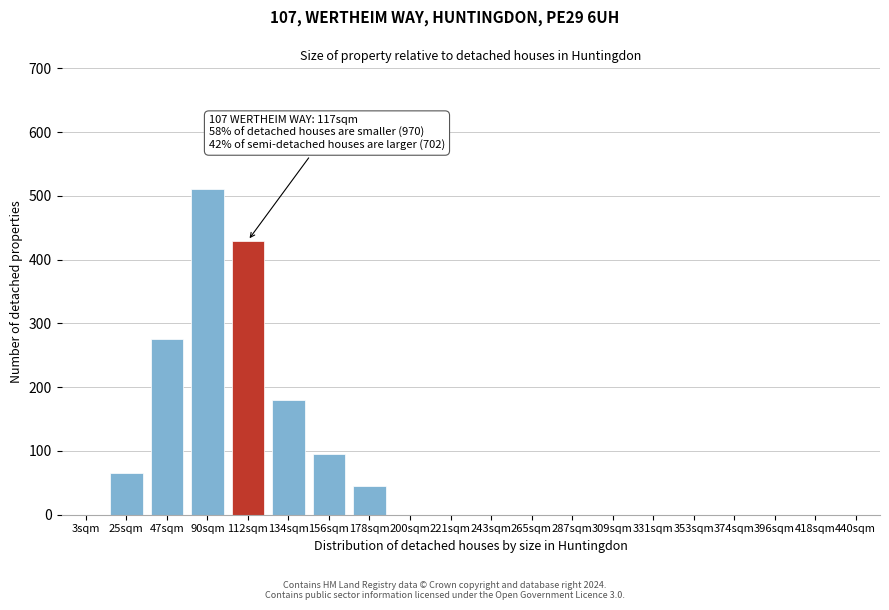

Reading left to right, extract all data points from this chart.

3sqm=0	25sqm=65	47sqm=275	90sqm=510	112sqm=430	134sqm=180	156sqm=95	178sqm=45	200sqm=0	221sqm=0	243sqm=0	265sqm=0	287sqm=0	309sqm=0	331sqm=0	353sqm=0	374sqm=0	396sqm=0	418sqm=0	440sqm=0